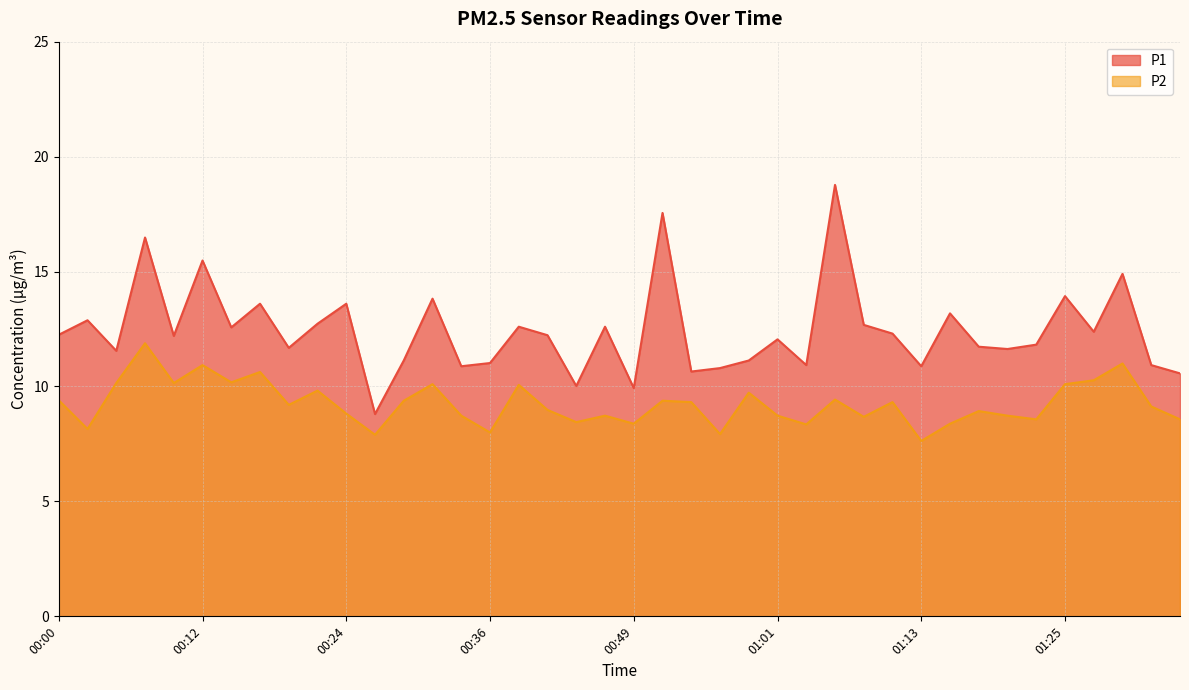

Rank the series by their maximum value, from highest to lowest.

P1, P2